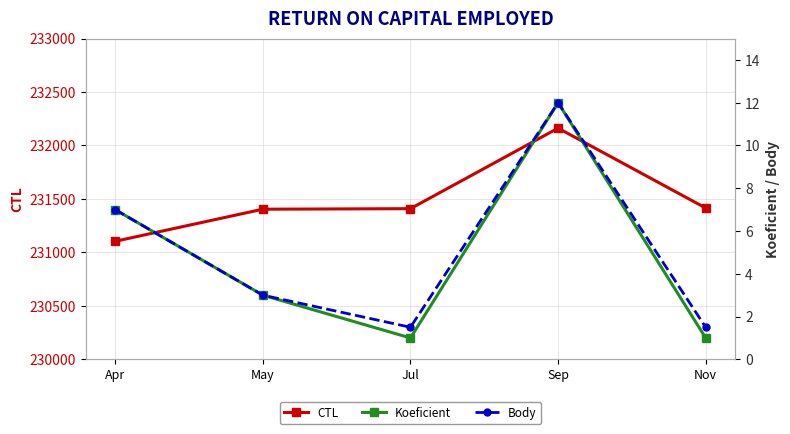

How many values in the Koeficient series are below 3?

2